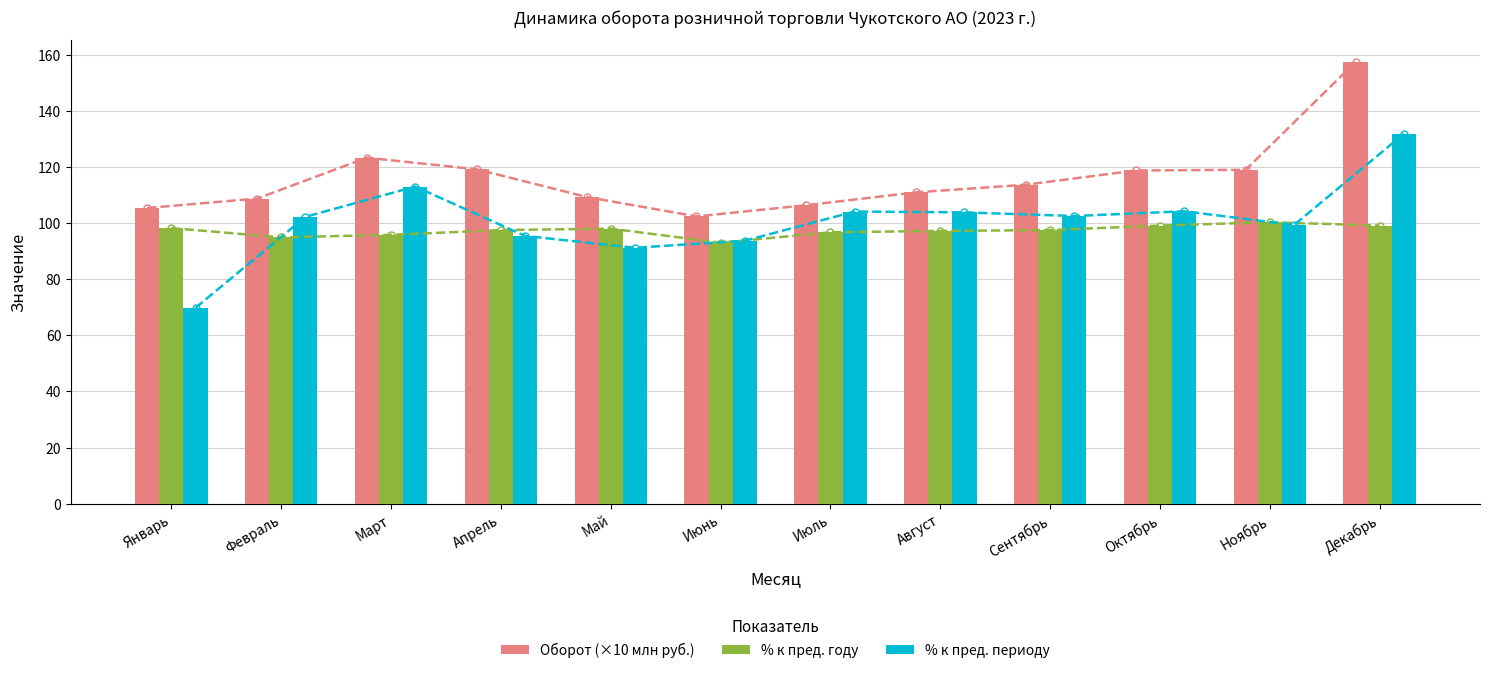

What is the label of the 8th bar from the left?

Август